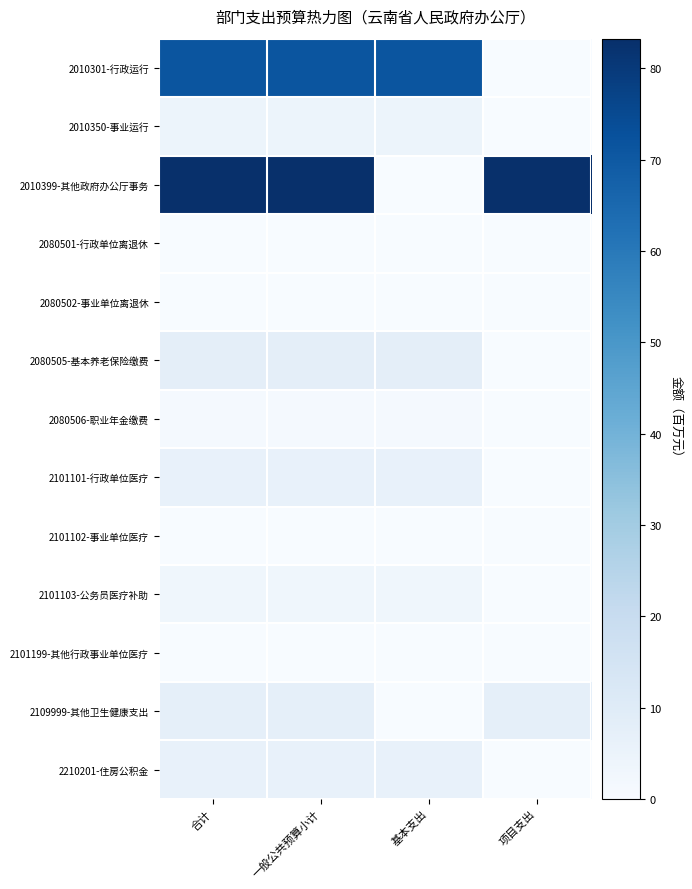

Reading left to right, transcribe all the data shown in this chart.

2010301-行政运行: 合计=71.5	一般公共预算小计=71.5	基本支出=71.5	项目支出=0.0
2010350-事业运行: 合计=4.4	一般公共预算小计=4.4	基本支出=4.4	项目支出=0.0
2010399-其他政府办公厅事务: 合计=83.2	一般公共预算小计=83.2	基本支出=0.0	项目支出=83.2
2080501-行政单位离退休: 合计=0.3	一般公共预算小计=0.3	基本支出=0.3	项目支出=0.0
2080502-事业单位离退休: 合计=0.0	一般公共预算小计=0.0	基本支出=0.0	项目支出=0.0
2080505-基本养老保险缴费: 合计=7.8	一般公共预算小计=7.8	基本支出=7.8	项目支出=0.0
2080506-职业年金缴费: 合计=1.0	一般公共预算小计=1.0	基本支出=1.0	项目支出=0.0
2101101-行政单位医疗: 合计=6.4	一般公共预算小计=6.4	基本支出=6.4	项目支出=0.0
2101102-事业单位医疗: 合计=0.3	一般公共预算小计=0.3	基本支出=0.3	项目支出=0.0
2101103-公务员医疗补助: 合计=2.9	一般公共预算小计=2.9	基本支出=2.9	项目支出=0.0
2101199-其他行政事业单位医疗: 合计=0.2	一般公共预算小计=0.2	基本支出=0.2	项目支出=0.0
2109999-其他卫生健康支出: 合计=7.3	一般公共预算小计=7.3	基本支出=0.0	项目支出=7.3
2210201-住房公积金: 合计=6.4	一般公共预算小计=6.4	基本支出=6.4	项目支出=0.0